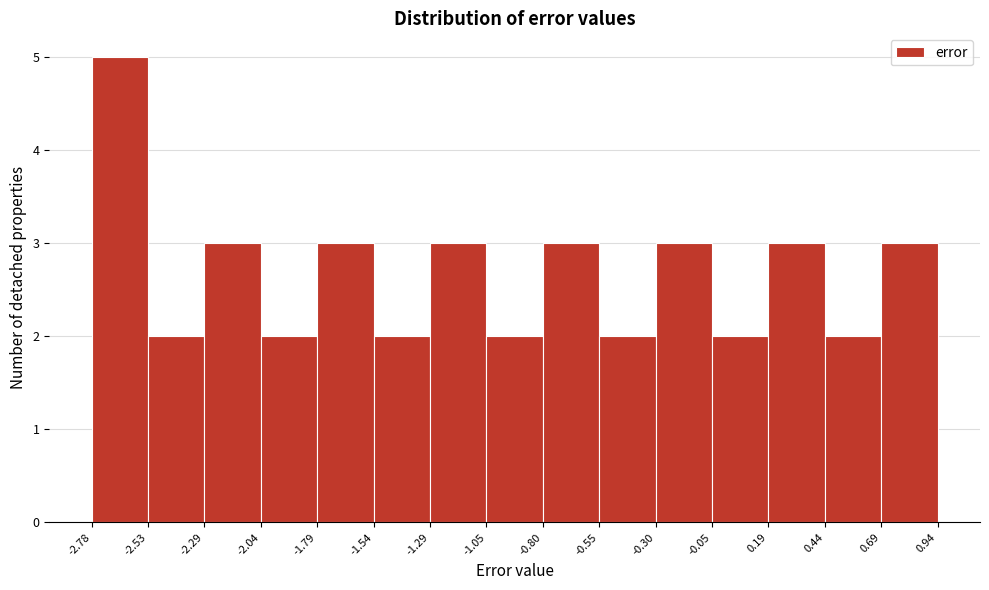

Reading left to right, list every bar in this chart as the range it spans on the x-axis followed by its height. The values are not printed on the chart, so give them approximately, as read against the axis.

-2.78 to -2.53: 5
-2.53 to -2.29: 2
-2.29 to -2.04: 3
-2.04 to -1.79: 2
-1.79 to -1.54: 3
-1.54 to -1.29: 2
-1.29 to -1.05: 3
-1.05 to -0.80: 2
-0.80 to -0.55: 3
-0.55 to -0.30: 2
-0.30 to -0.05: 3
-0.05 to 0.19: 2
0.19 to 0.44: 3
0.44 to 0.69: 2
0.69 to 0.94: 3